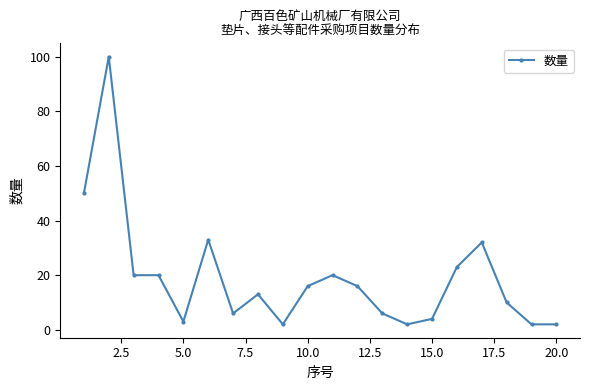

What is the value of the 18th point from the left?

10